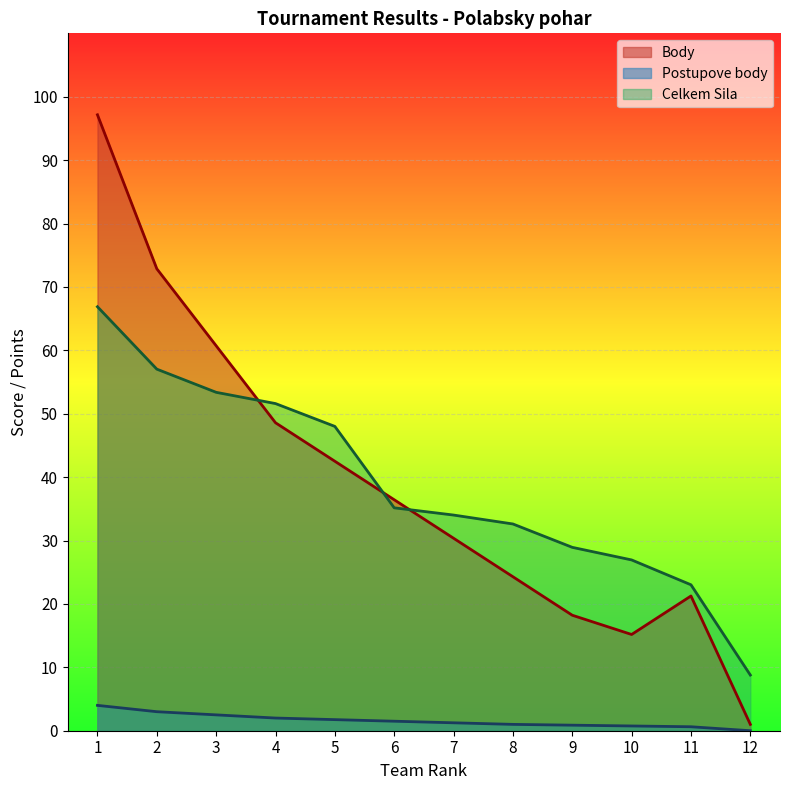

True or false: Body and Postupove body intersect in this chart.

False